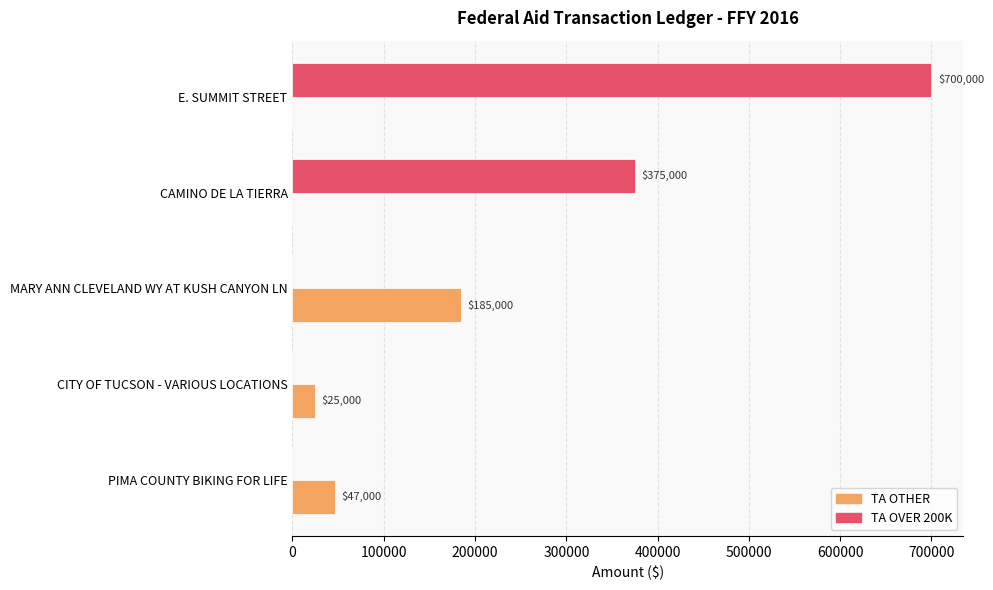

Between CITY OF TUCSON - VARIOUS LOCATIONS and MARY ANN CLEVELAND WY AT KUSH CANYON LN, which series saw the biggest shift?

TA OTHER